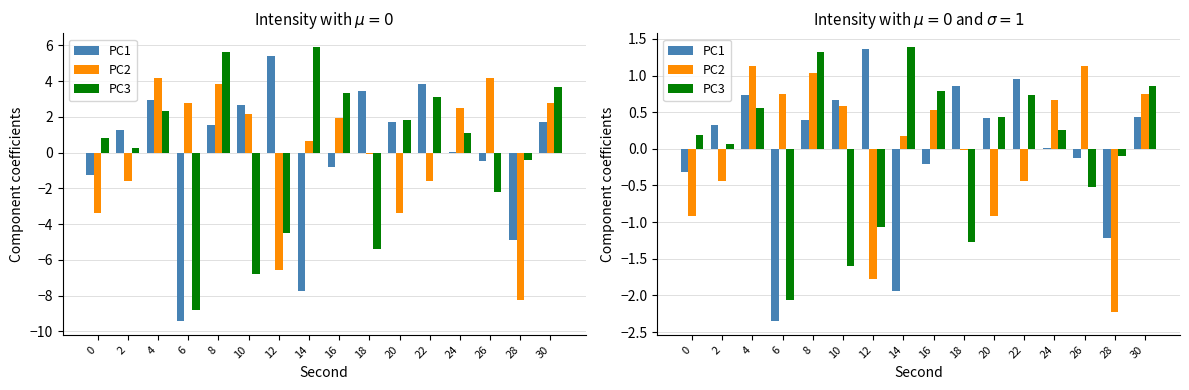

How many negative values does the PC2 series have?

7